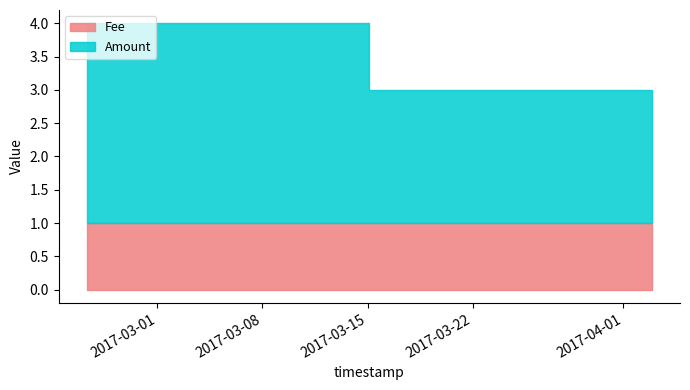

How many series are shown in this chart?

2